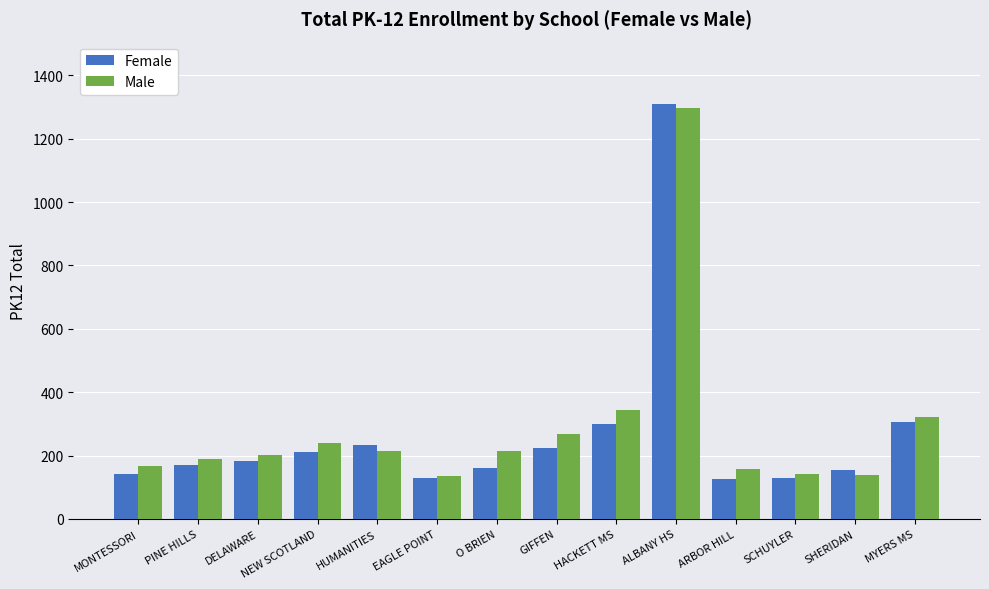

Read the Male value at ARBOR HILL, to the nearest 10.

160